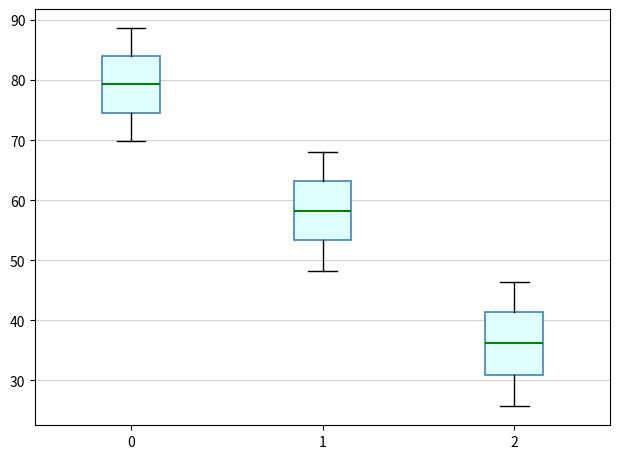

Reading left to right, transcribe this box plot: for each box, give where its median line is, the range the box spans, and where its two whiskers end, as read against the y-axis. The values are not printed on the chart, so give them approximately, as read against the axis.

0: median 79, box 75 to 84, whiskers 70 to 89
1: median 58, box 53 to 63, whiskers 48 to 68
2: median 36, box 31 to 41, whiskers 26 to 46